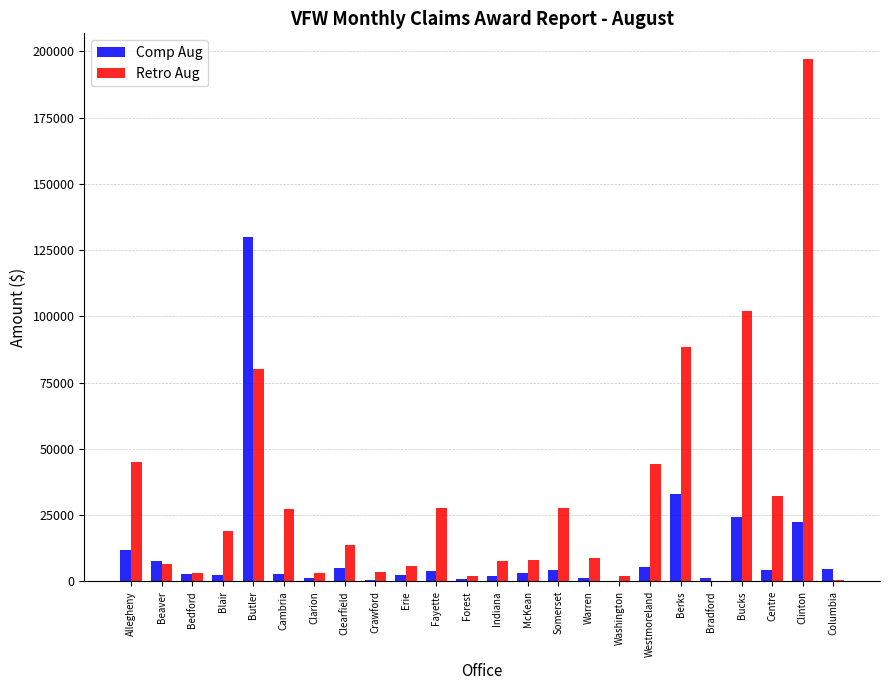

Which category has the highest value across all series?

Clinton